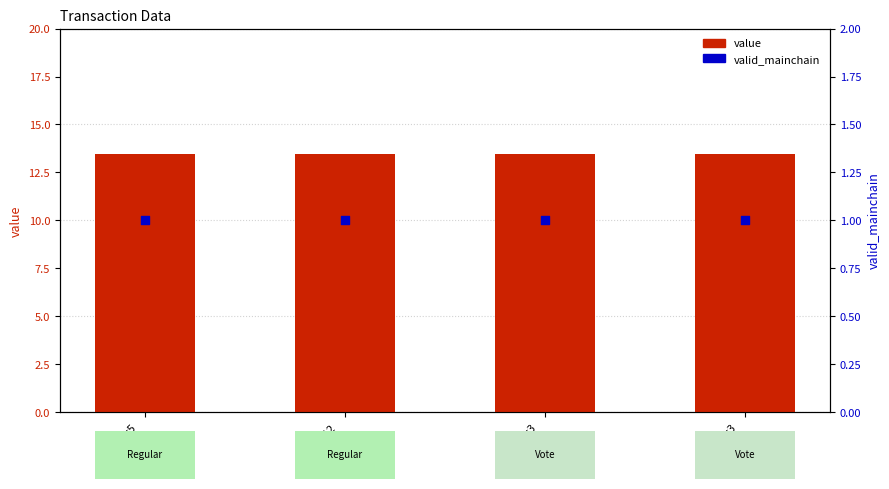

At how many categories does at least one series exceed 8?

4